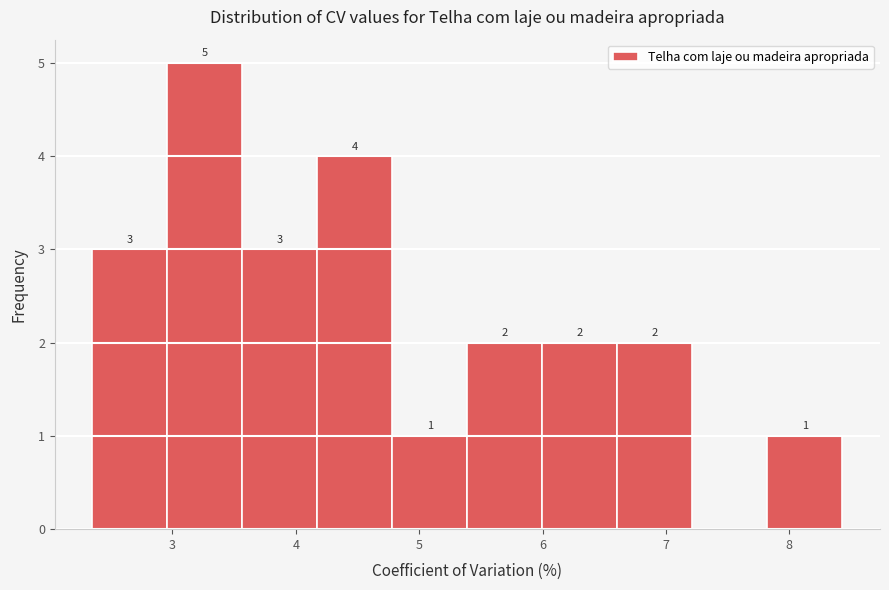

Which range on the x-axis has the tallest bar?

3.0 to 3.6